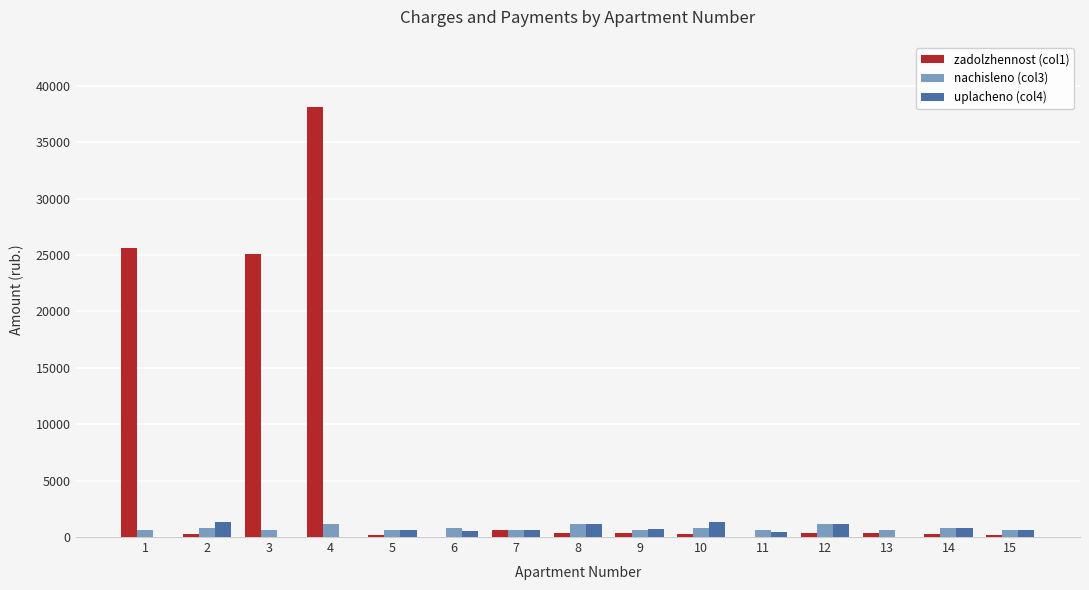

At which category is the sum across all series the highest?

4